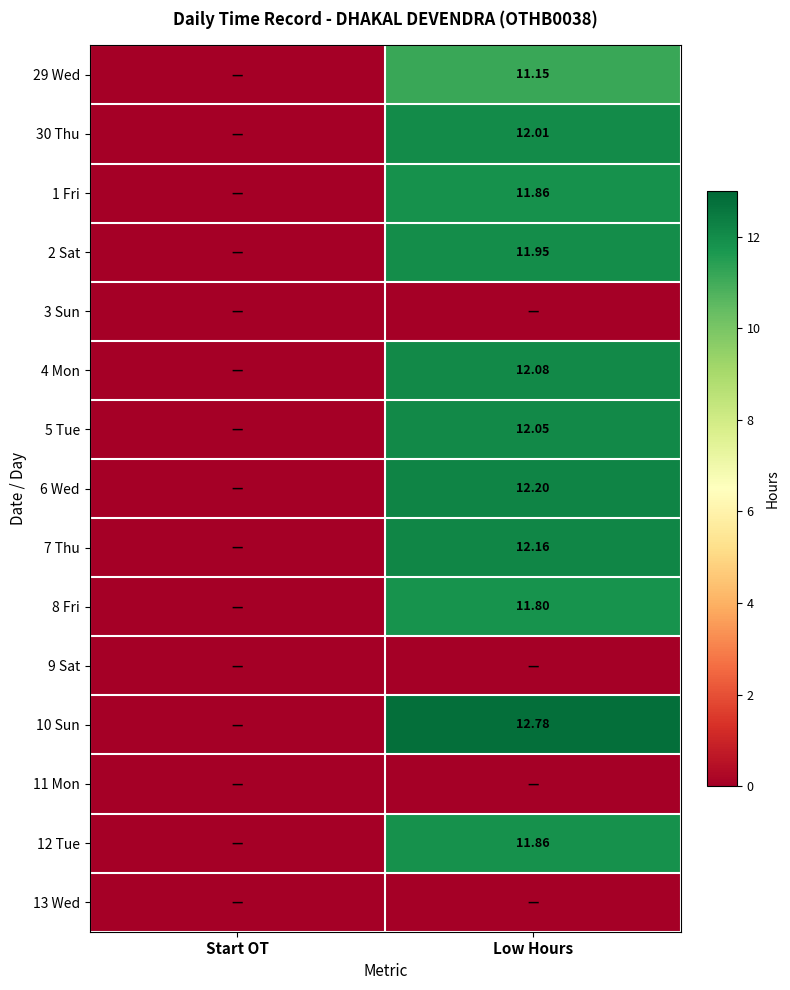

What is the difference between the maximum and minimum values in the 5 Tue series?

12.1